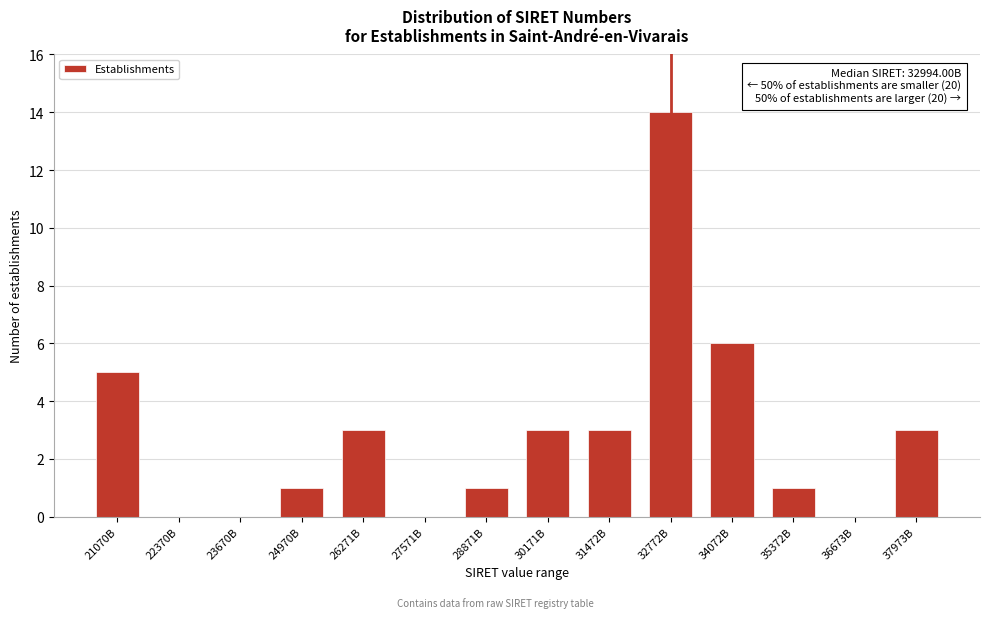

Reading right to left, list all the values displayed in this chart.

37973B=3	36673B=0	35372B=1	34072B=6	32772B=14	31472B=3	30171B=3	28871B=1	27571B=0	26271B=3	24970B=1	23670B=0	22370B=0	21070B=5